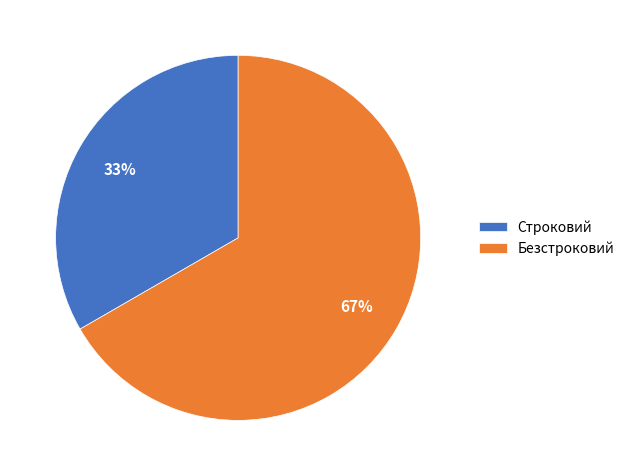

What is the largest slice in the pie chart?

Безстроковий